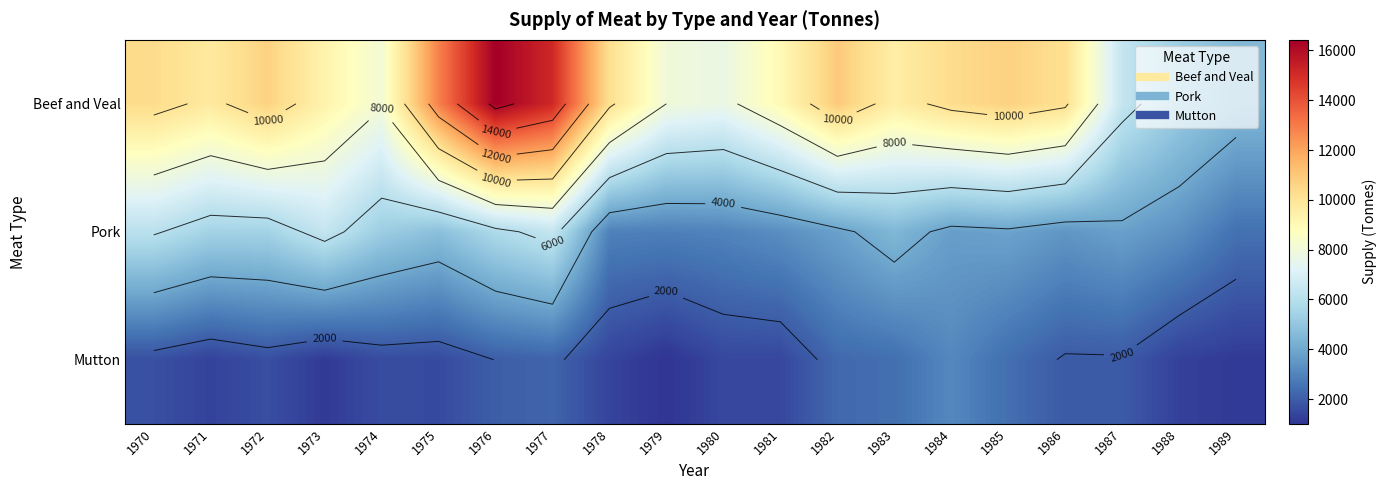

Rank the series at 1982 from highest to lowest value.

Beef and Veal, Pork, Mutton